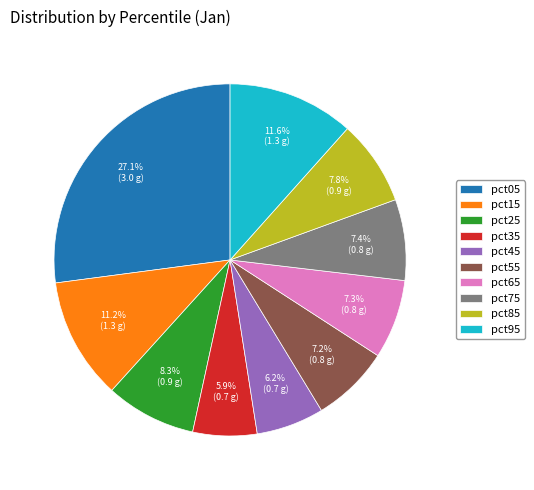

What percentage is the pct25 slice, to the nearest percent?

8%